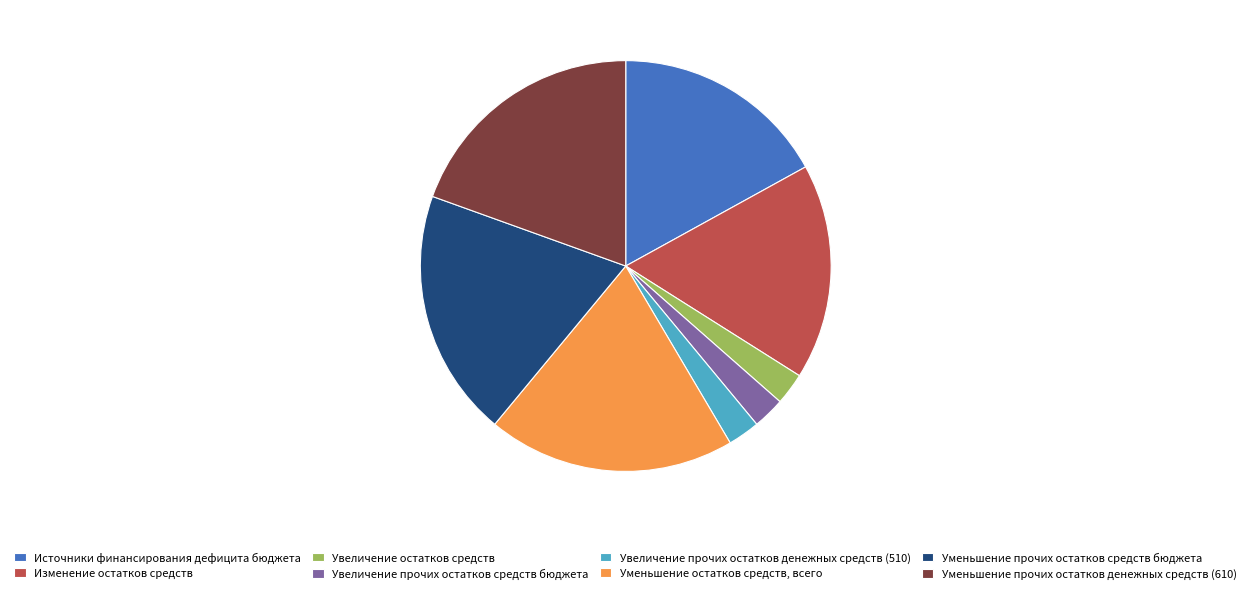

Is it true that Изменение остатков средств is 17% of the pie?

True